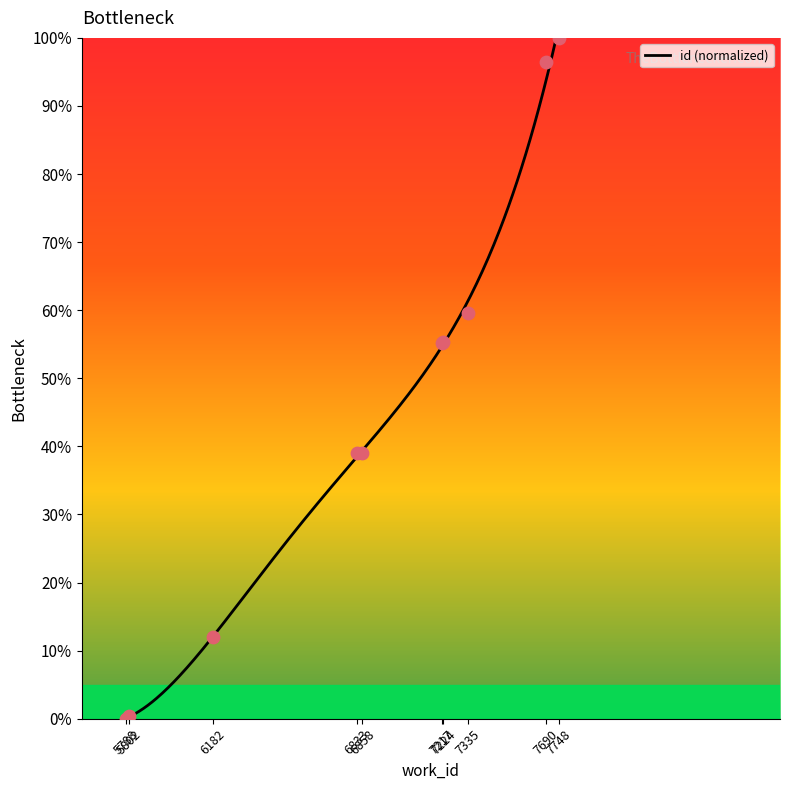

What is the ratio of the value at 7335 to the value at 7224?

1.1